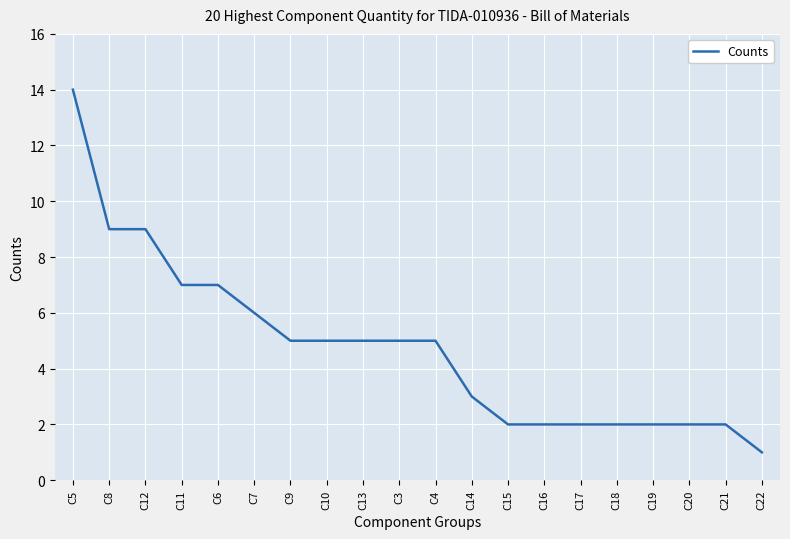

Which has a higher value, C11 or C3?

C11